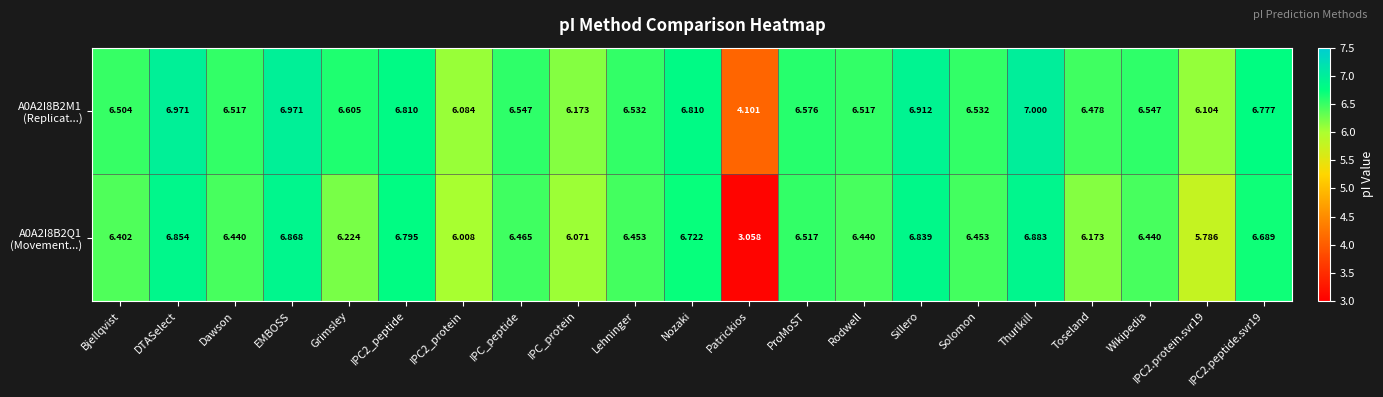

At which category is the sum across all series the highest?

Thurlkill